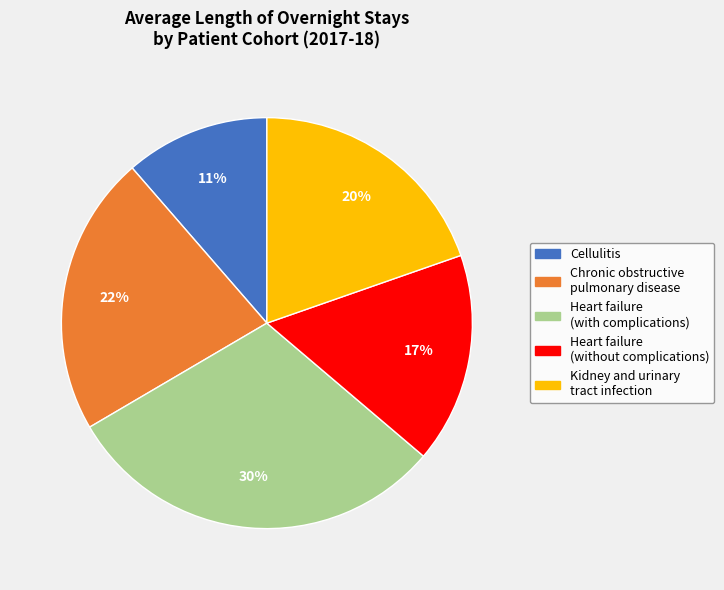

To the nearest percent, what is the difference between the largest and smallest slice percentages?

19%